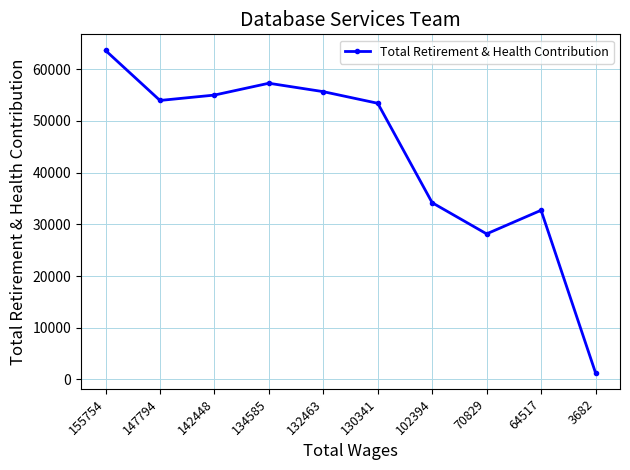

At which category does the data reach its first local peak?

134585